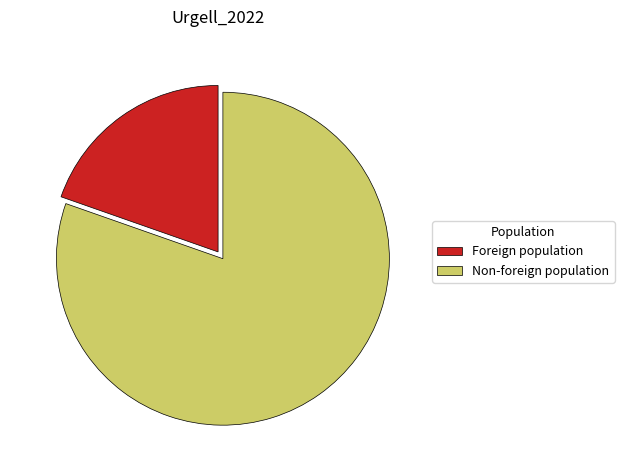

How many slices are in this pie chart?

2